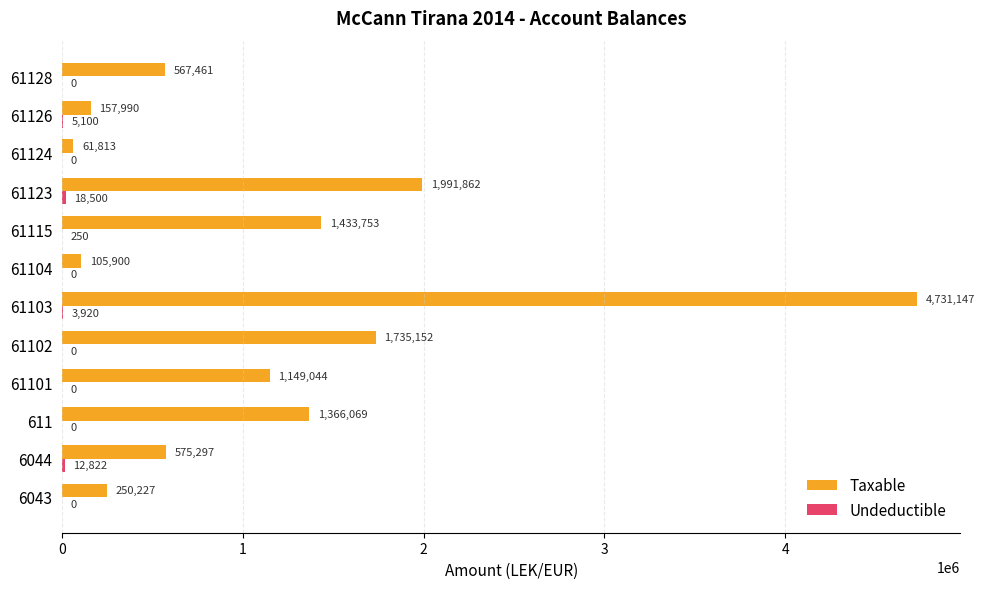

Which series changed the most between 61104 and 61123?

Taxable